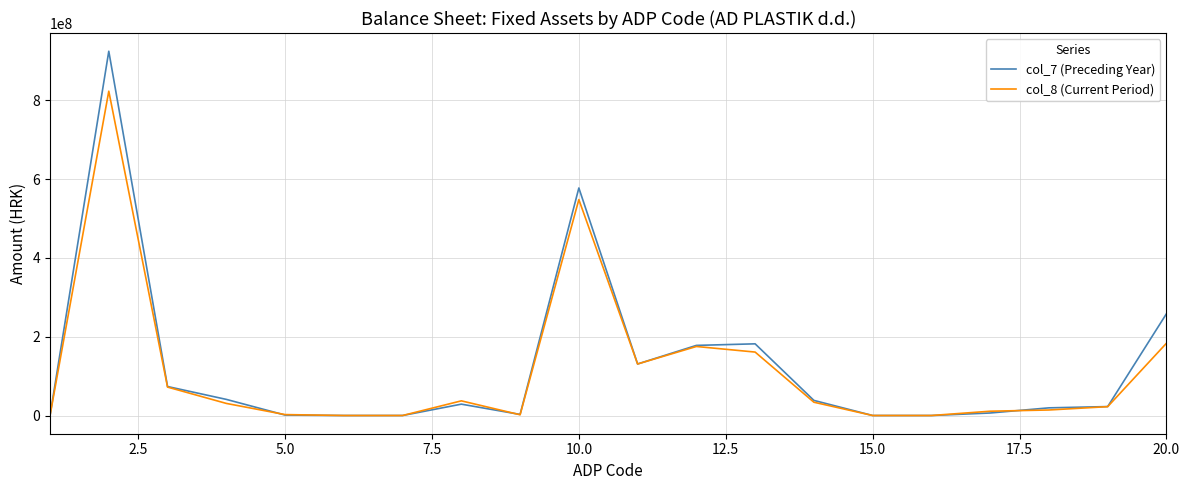

What are all the series names shown in the legend?

col_7 (Preceding Year), col_8 (Current Period)